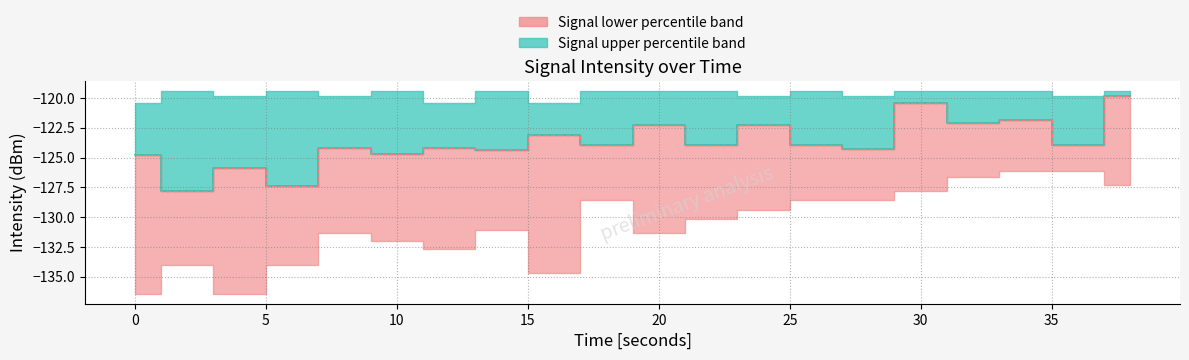

What is the minimum value for Intensity median (teal)?

-127.8